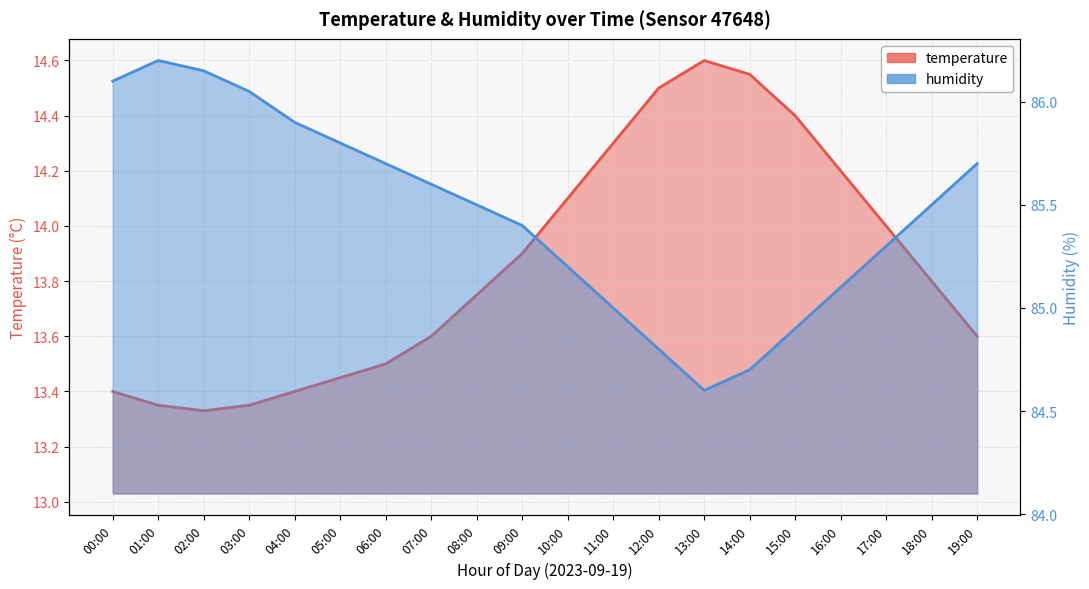

Between 04:00 and 19:00, which series saw the biggest shift?

humidity